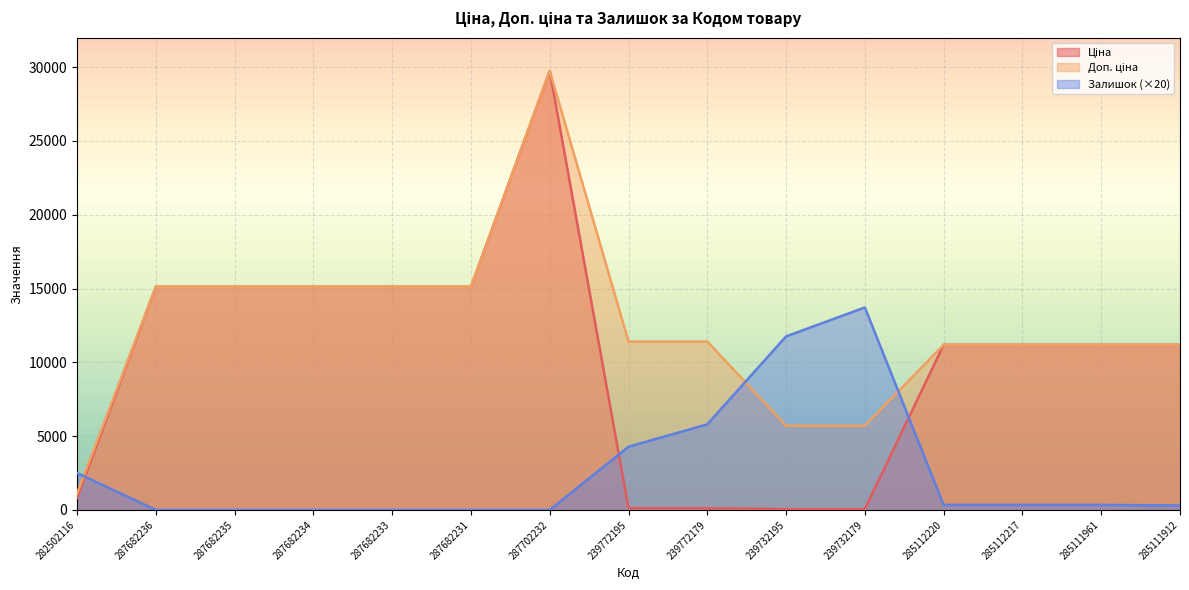

At which category does Залишок reach its first local peak?

239732179